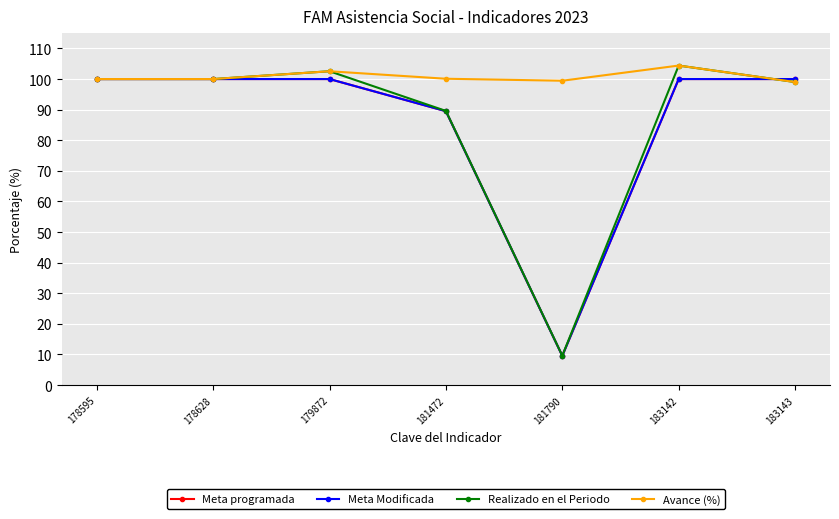

Does the chart have visible grid lines?

Yes